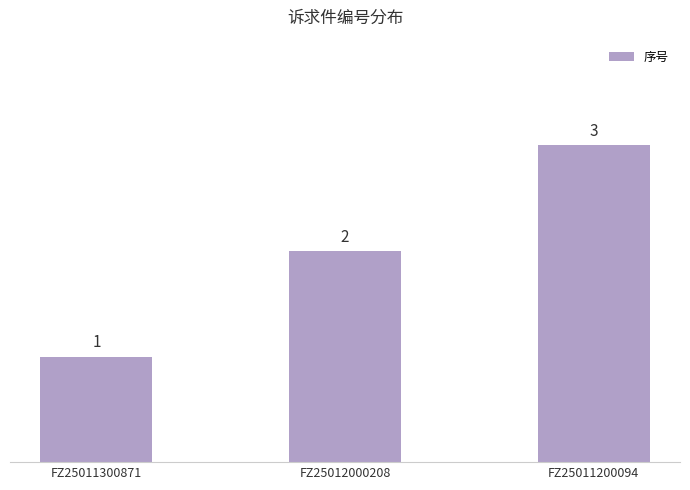

Count the values in the range 1 to 3.

3